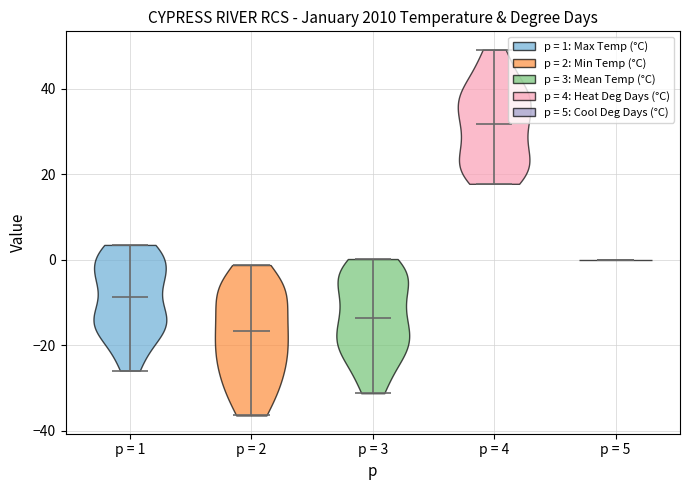

Reading left to right, read every violin against the y-axis: where its median line is, and the lowest and highest points it reaches. The values are not printed on the chart, so give them approximately, as read against the axis.

p = 1: median line -8, lowest point -26, highest point 4
p = 2: median line -16, lowest point -36, highest point -2
p = 3: median line -14, lowest point -32, highest point 0
p = 4: median line 32, lowest point 18, highest point 50
p = 5: median line 0, lowest point 0, highest point 0